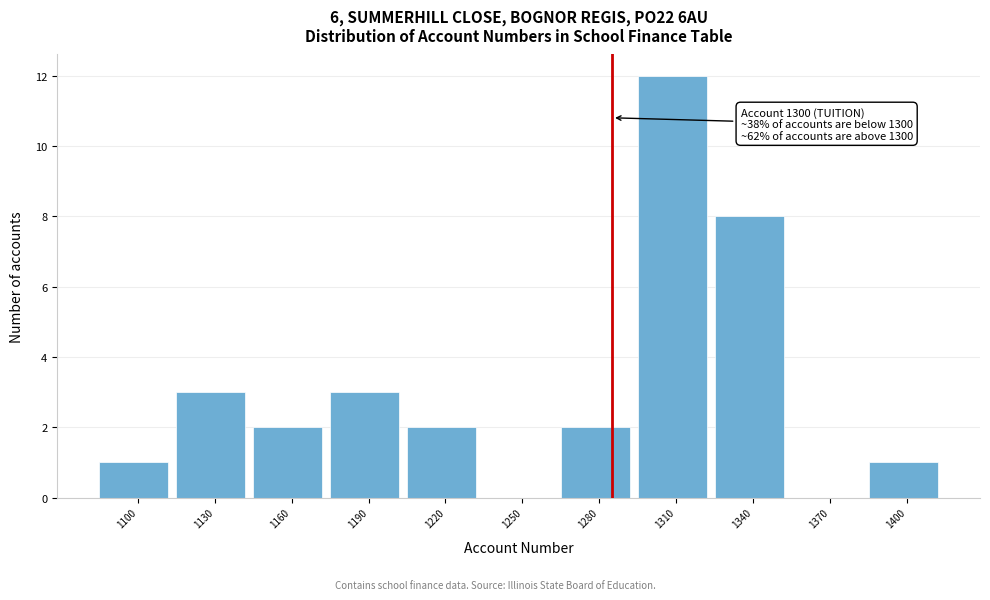

Reading left to right, what are all the values shown in this chart?

1100=1	1130=3	1160=2	1190=3	1220=2	1250=0	1280=2	1310=12	1340=8	1370=0	1400=1